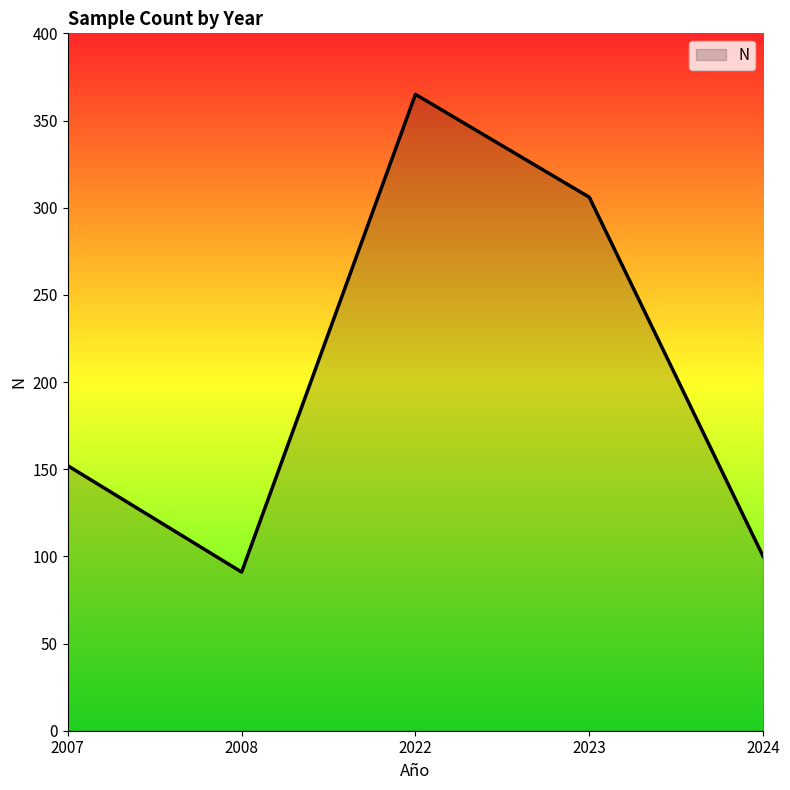

Approximately how many times larger is the value at 2008 compared to 2023?

0.3